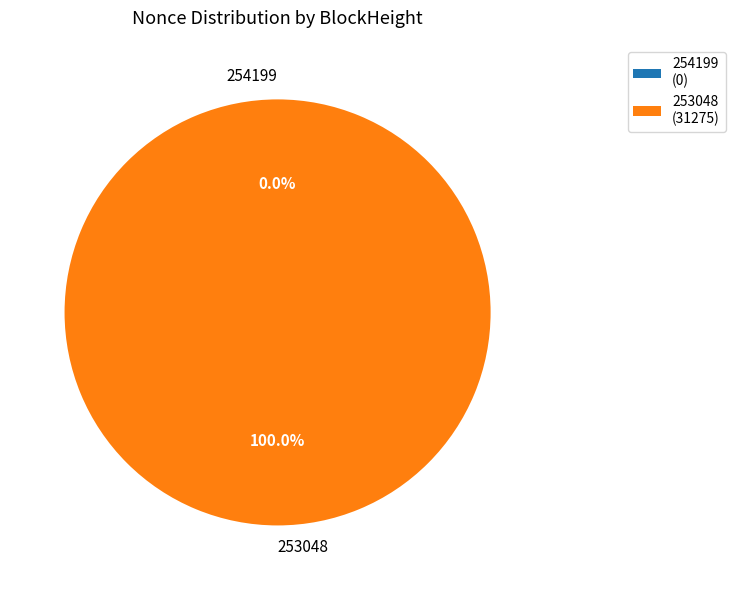

Which category has the biggest portion of the pie?

253048